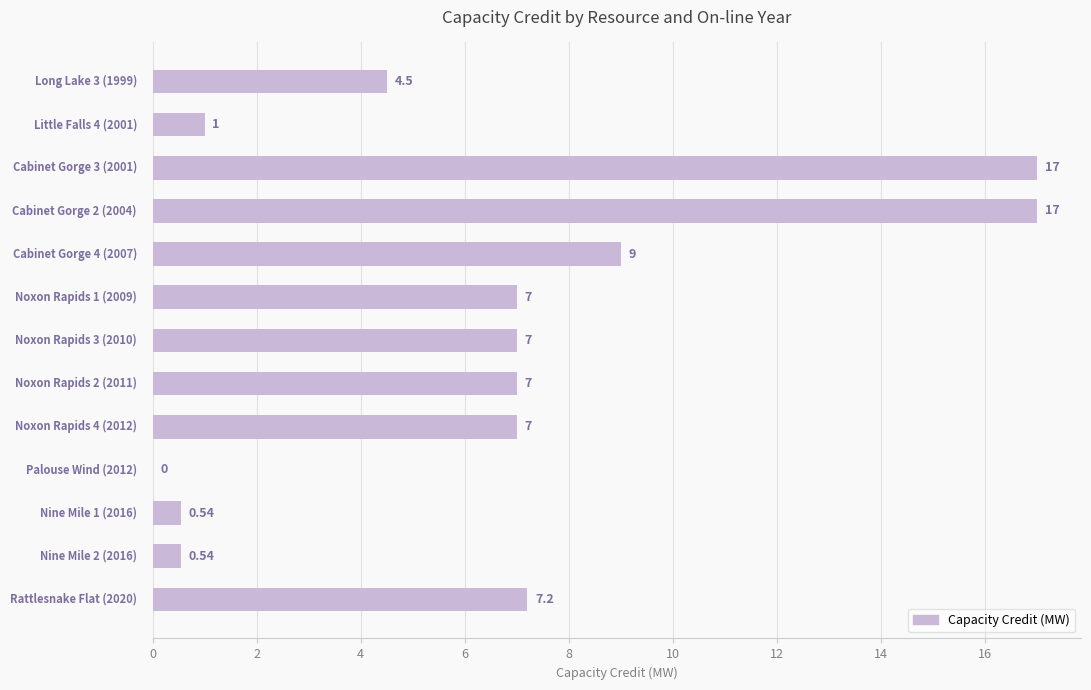

Count the number of categories in the chart.

13